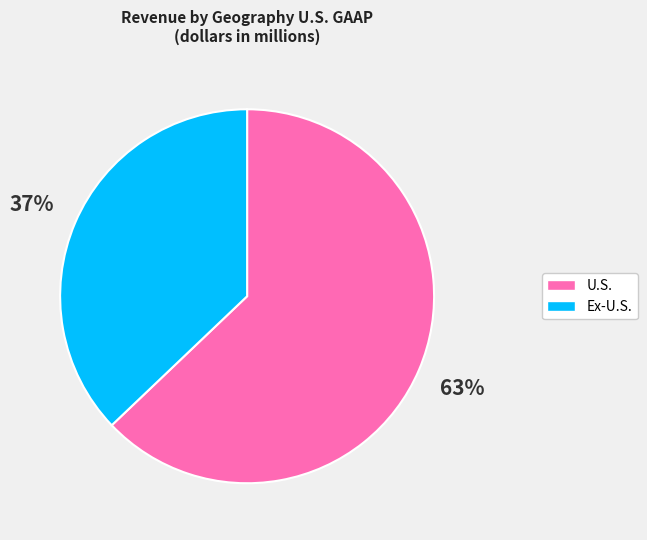

To the nearest percent, what is the average slice percentage?

50%